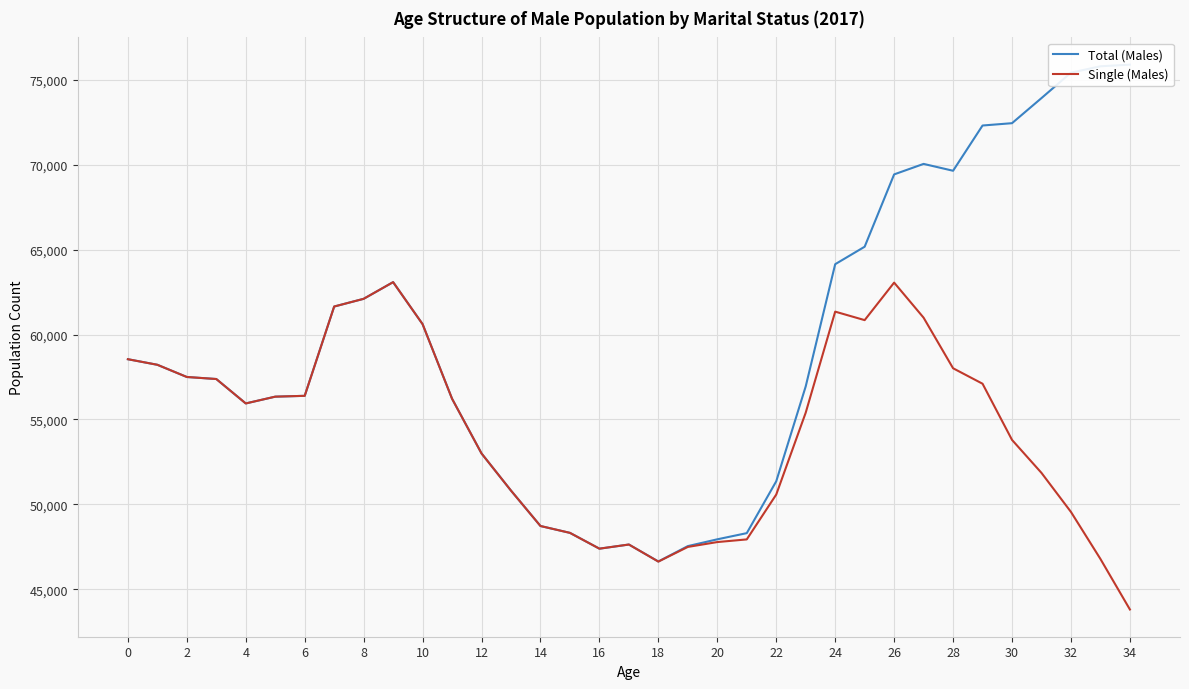

Rank the series by their average value, from lowest to highest.

Single (Males), Total (Males)